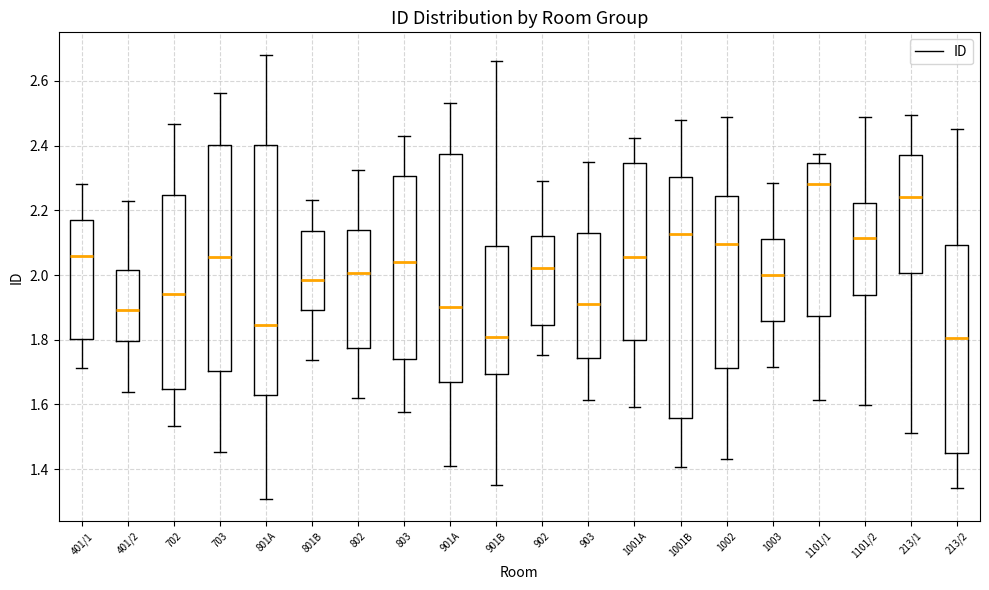

Which box is the tallest, from its lower edge to its upper edge?

801A